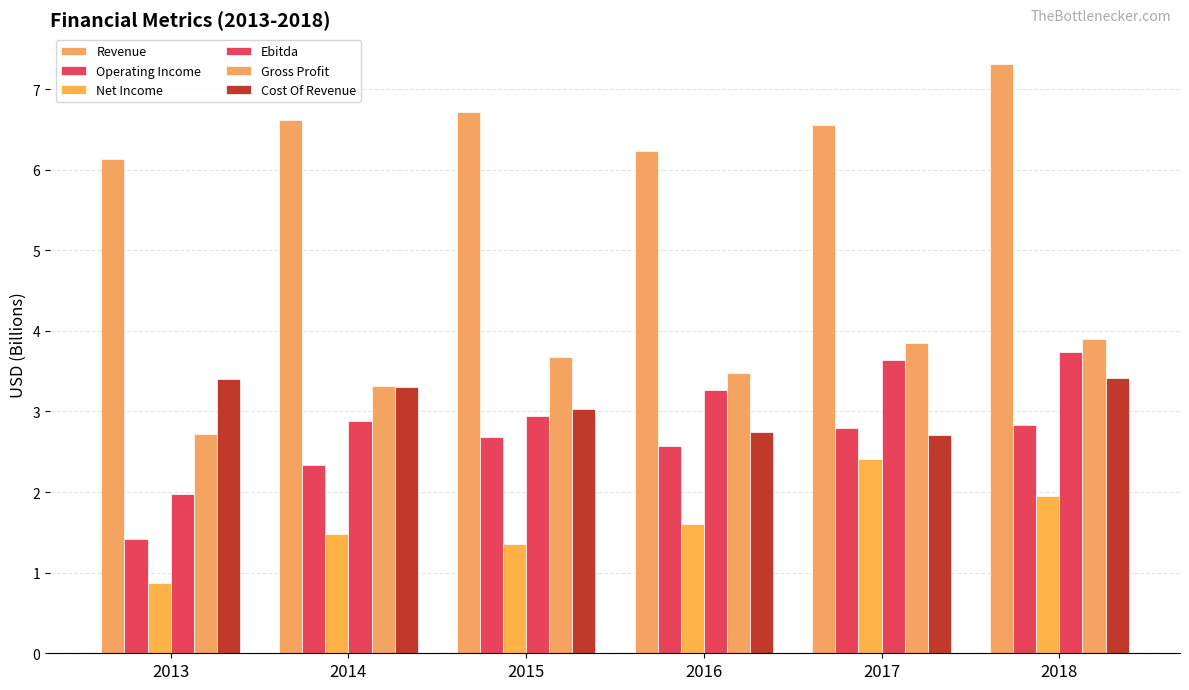

What value does the Revenue series have at 2016?

6.2